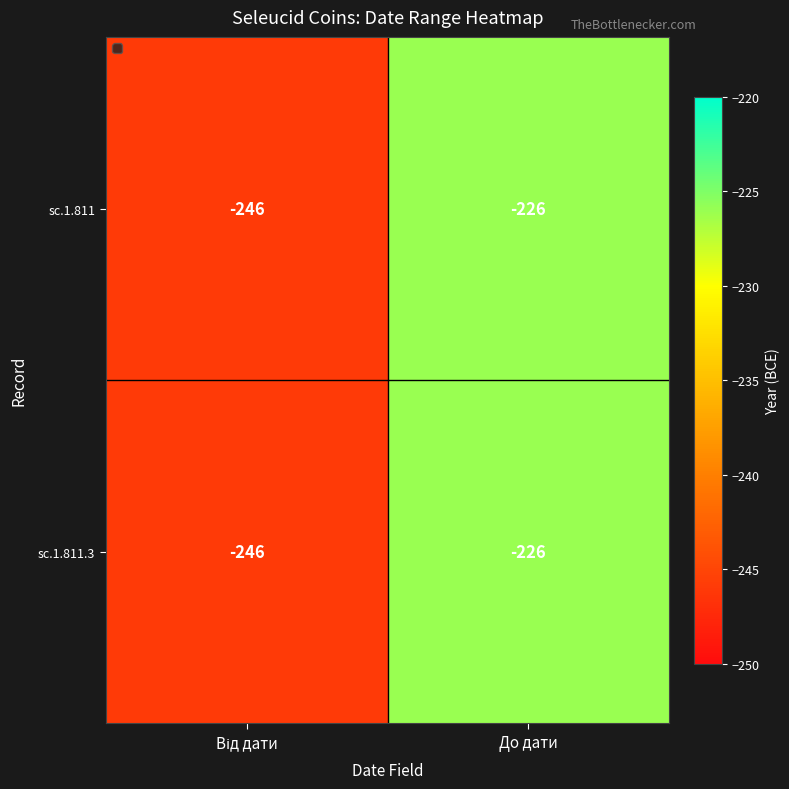

What is the average value of the sc.1.811 series?

-236